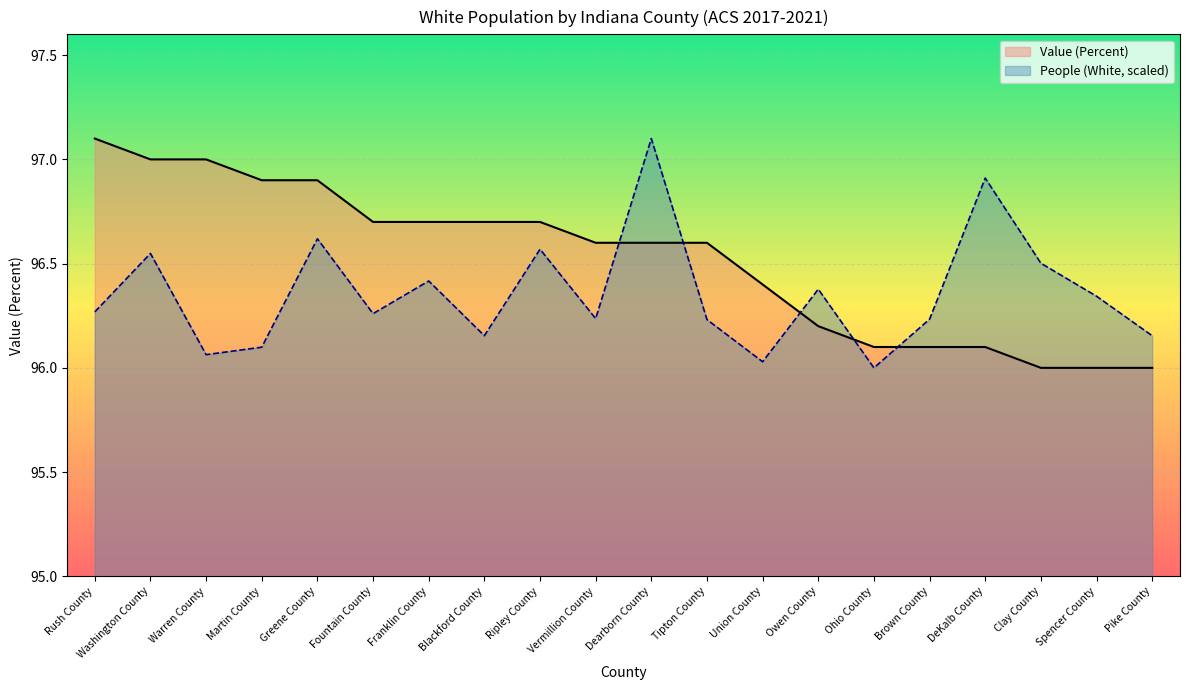

Reading left to right, list all the values displayed in this chart.

Value (Percent): Rush County=97.1	Washington County=97.0	Warren County=97.0	Martin County=96.9	Greene County=96.9	Fountain County=96.7	Franklin County=96.7	Blackford County=96.7	Ripley County=96.7	Vermillion County=96.6	Dearborn County=96.6	Tipton County=96.6	Union County=96.4	Owen County=96.2	Ohio County=96.1	Brown County=96.1	DeKalb County=96.1	Clay County=96.0	Spencer County=96.0	Pike County=96.0
People (White): Rush County=96.3	Washington County=96.5	Warren County=96.1	Martin County=96.1	Greene County=96.6	Fountain County=96.3	Franklin County=96.4	Blackford County=96.2	Ripley County=96.6	Vermillion County=96.2	Dearborn County=97.1	Tipton County=96.2	Union County=96.0	Owen County=96.4	Ohio County=96.0	Brown County=96.2	DeKalb County=96.9	Clay County=96.5	Spencer County=96.3	Pike County=96.2